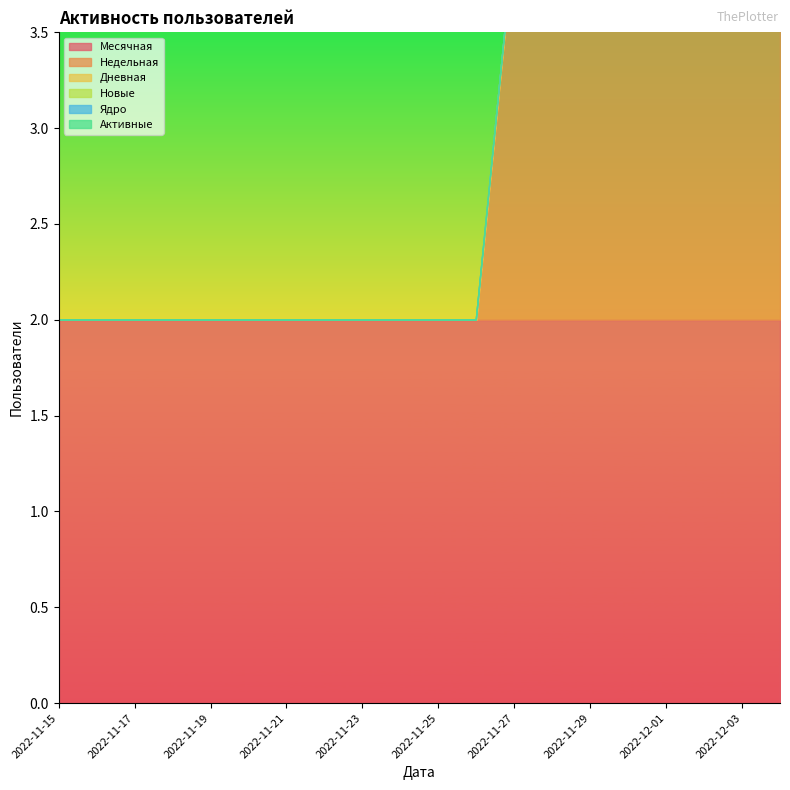

How many lines are shown in the chart?

6